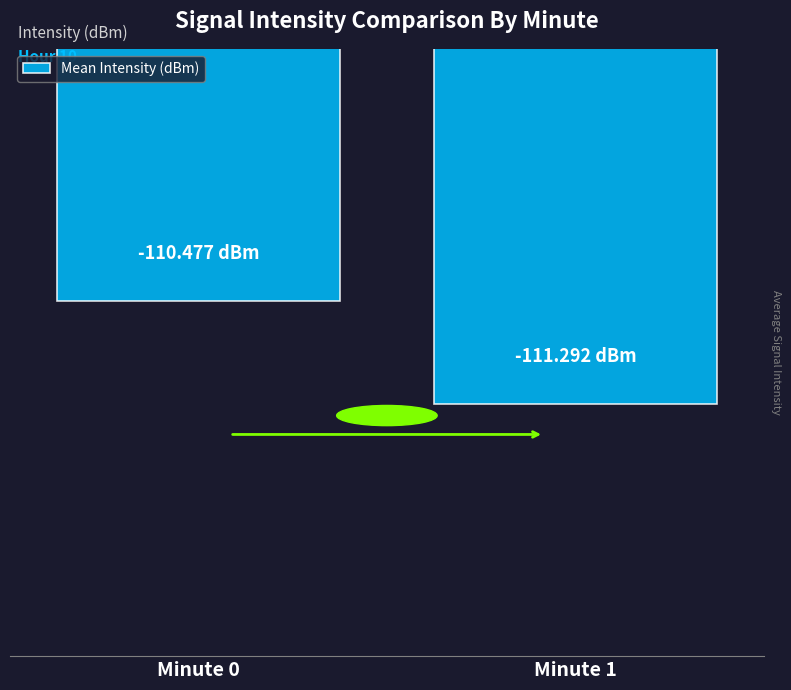

Reading left to right, list all the values displayed in this chart.

Minute 0=-110.5	Minute 1=-111.3